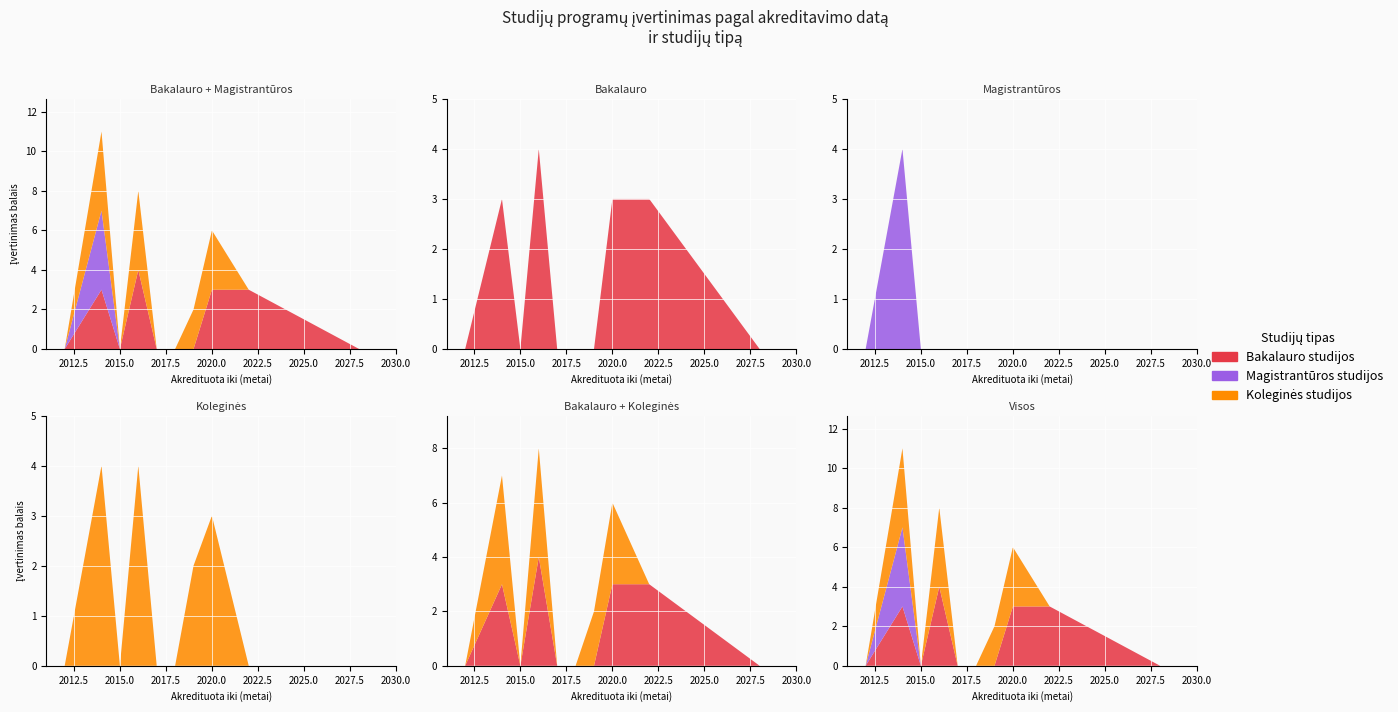

Reading left to right, transcribe all the data shown in this chart.

Bakalauro studijos: 2011=0	2012=0	2014=3	2015=0	2016=4	2017=0	2018=0	2019=0	2020=3	2022=3	2028=0	2030=0
Magistrantūros studijos: 2011=0	2012=0	2014=4	2015=0	2016=0	2017=0	2018=0	2019=0	2020=0	2022=0	2028=0	2030=0
Koleginės studijos: 2011=0	2012=0	2014=4	2015=0	2016=4	2017=0	2018=0	2019=2	2020=3	2022=0	2028=0	2030=0